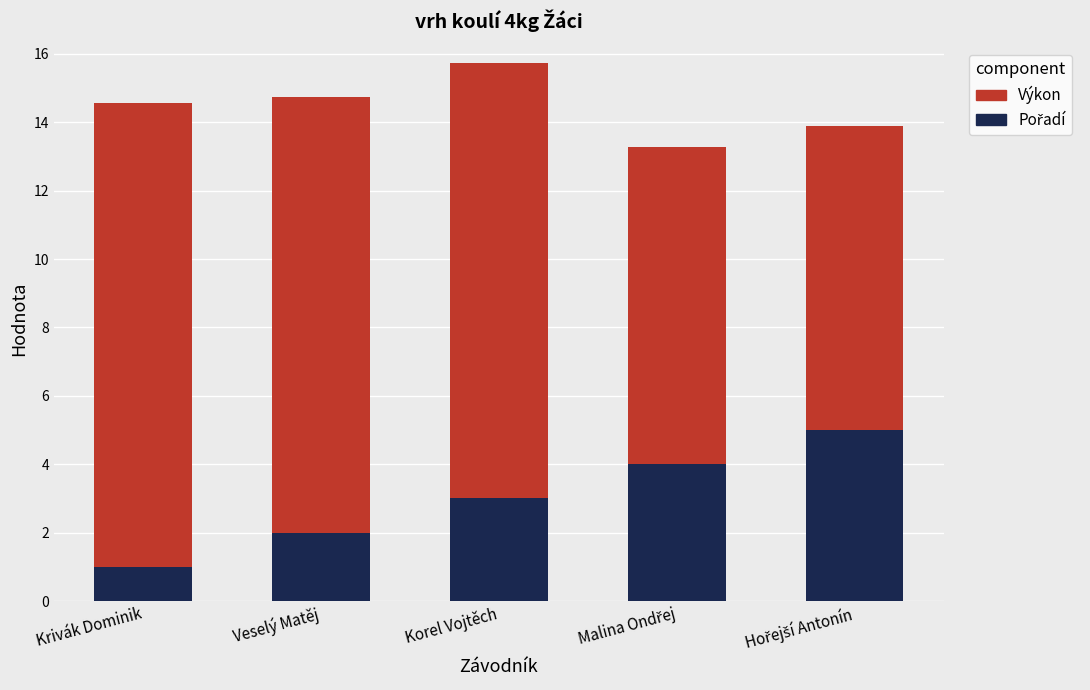

At which category is the sum across all series the highest?

Korel Vojtěch